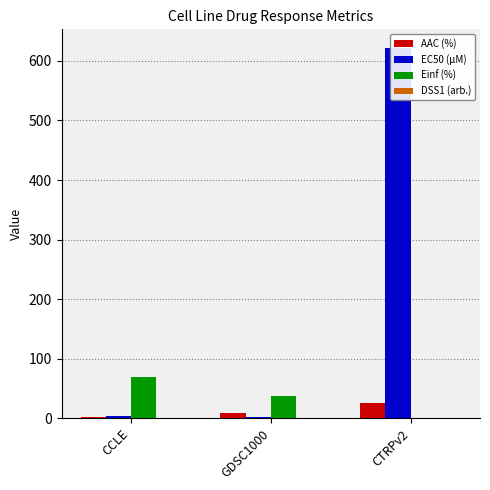

Does the chart contain stacked bars?

No